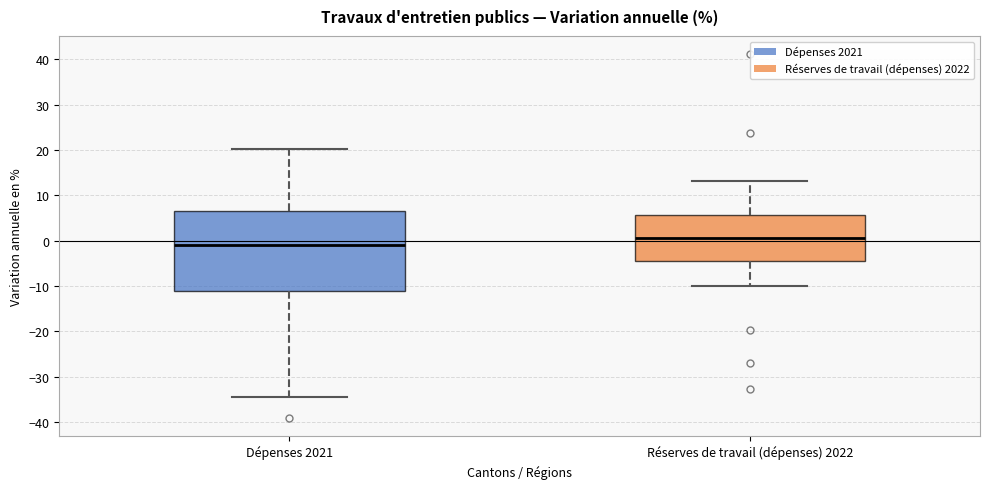

Where is the lower edge of the box for Réserves de travail (dépenses) 2022 on the y-axis? The values are not printed on the chart, so give them approximately, as read against the axis.

-4